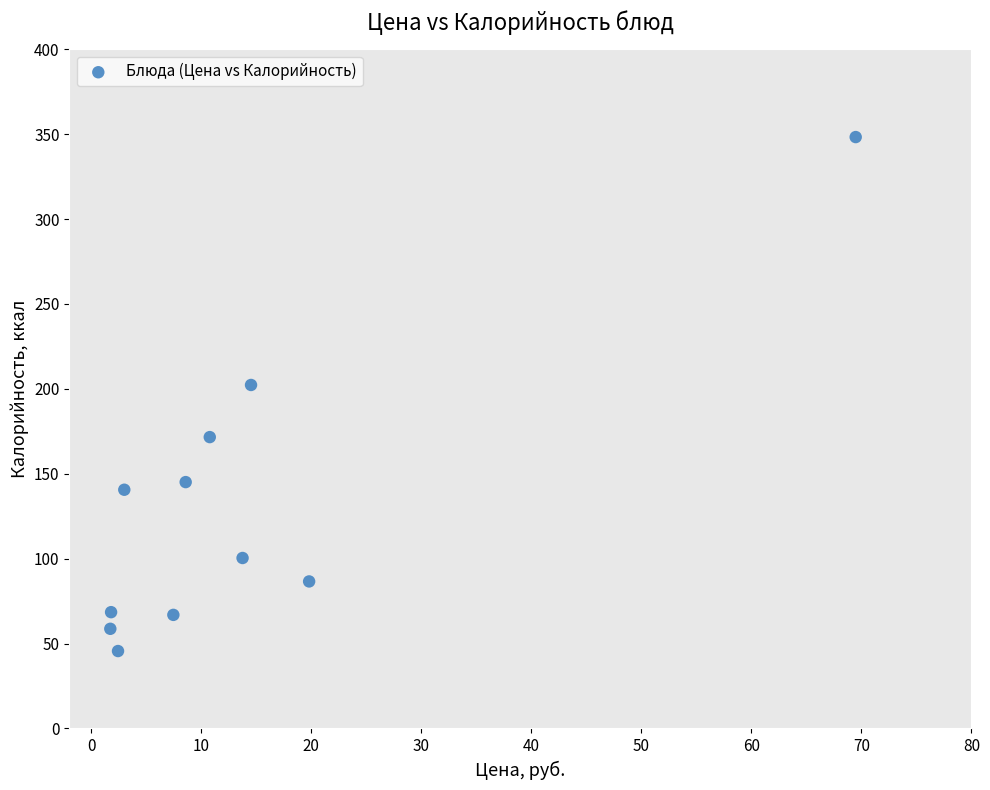

What is the range of Y values (max minus min)?

302.7